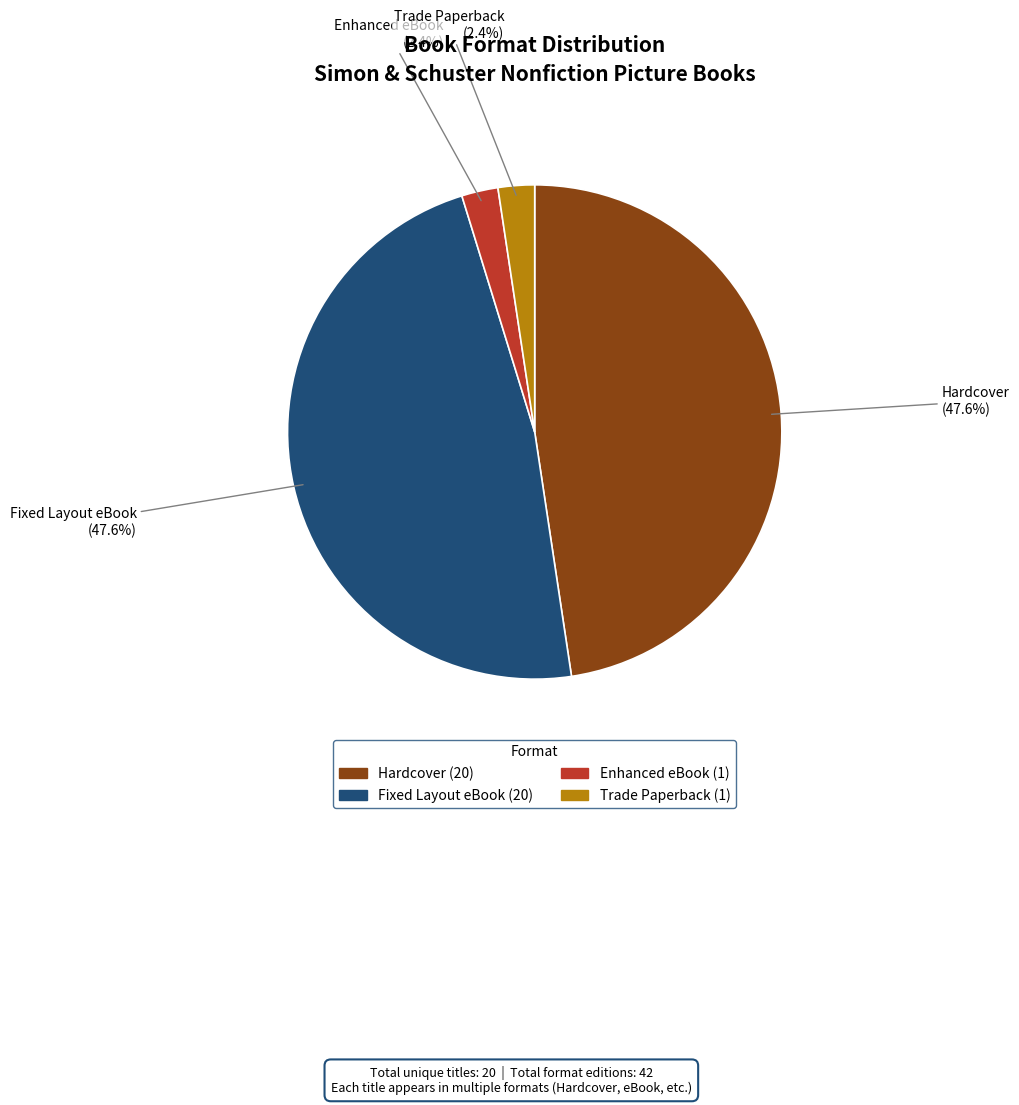

How many segments does this pie chart have?

4